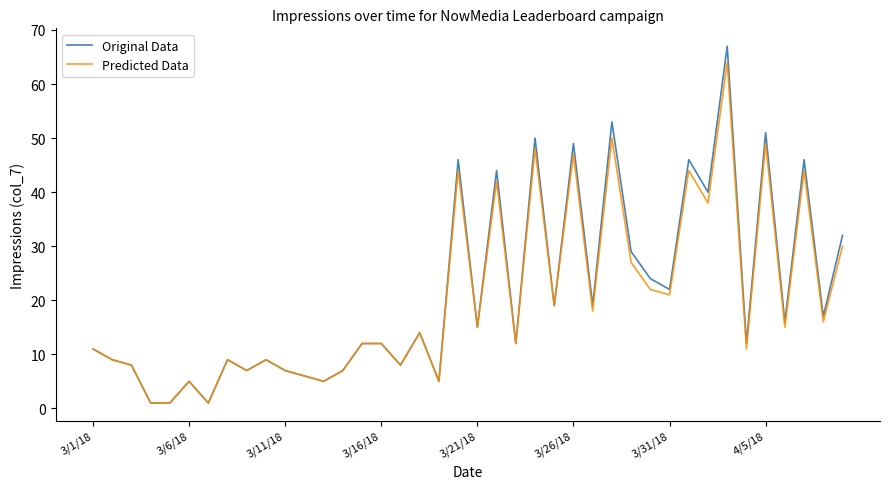

What is the maximum value for Original Data?

67